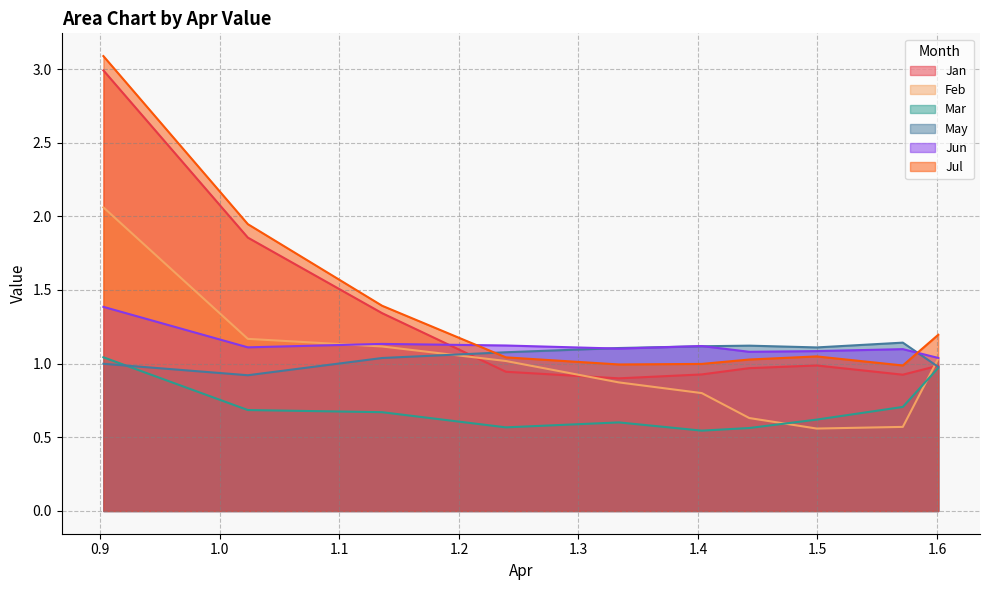

The Mar series shows 1.0 at pct05. True or false?

True